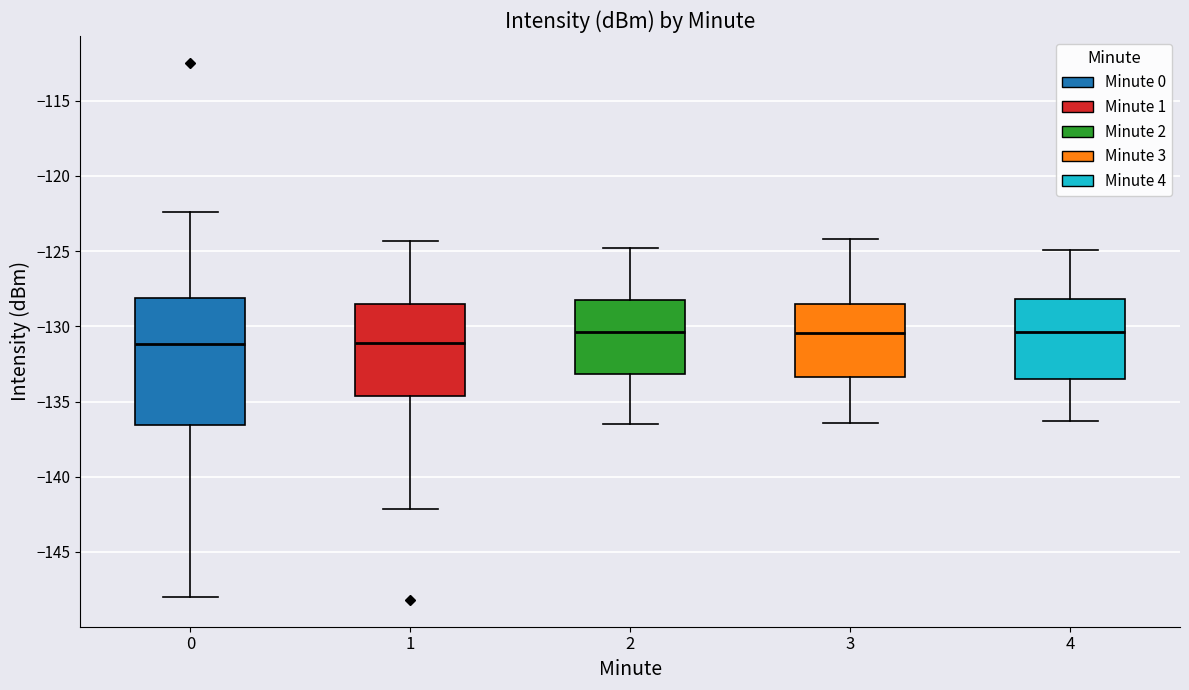

Where does the lower whisker of the box at x = 4 end on the y-axis? The values are not printed on the chart, so give them approximately, as read against the axis.

-136.5